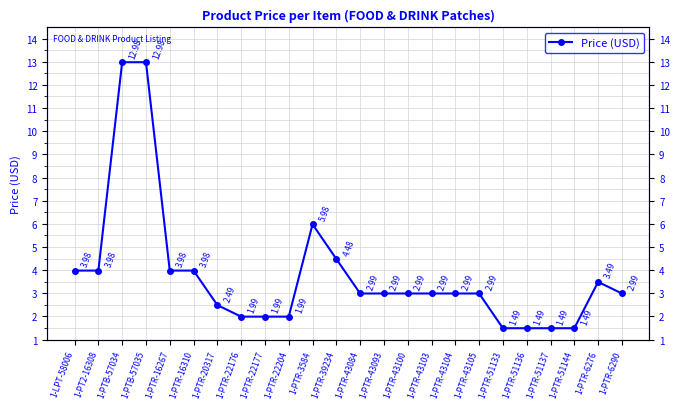

Where is the data nearest to the value 7?

1-PTR-3584